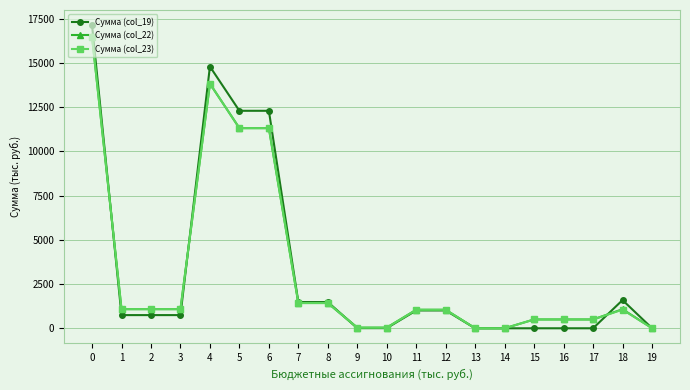

Does the chart have visible grid lines?

Yes